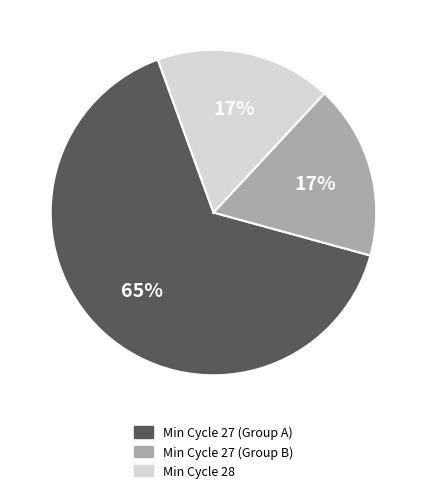

Which slice represents more than half of the pie?

Min Cycle 27 (Group A)